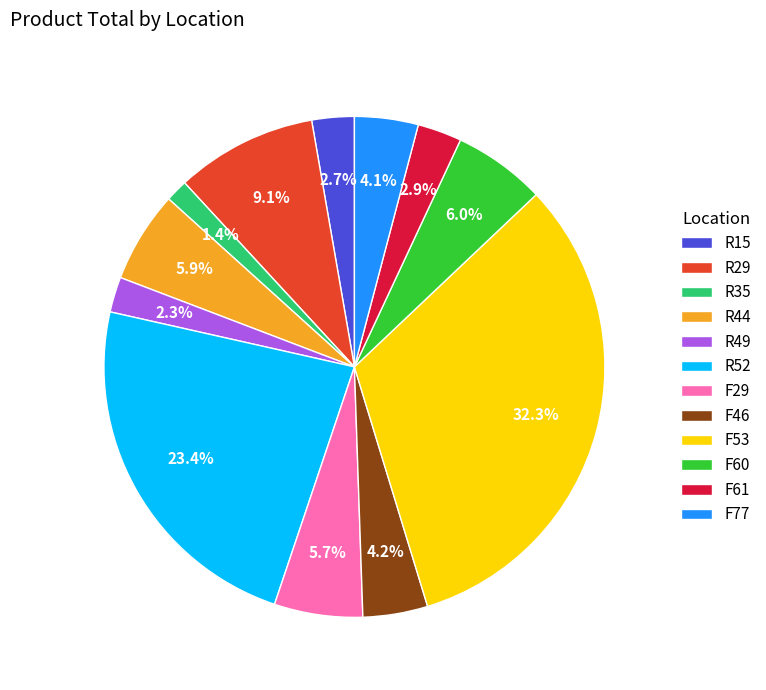

Does R29 account for over 50% of the chart?

No